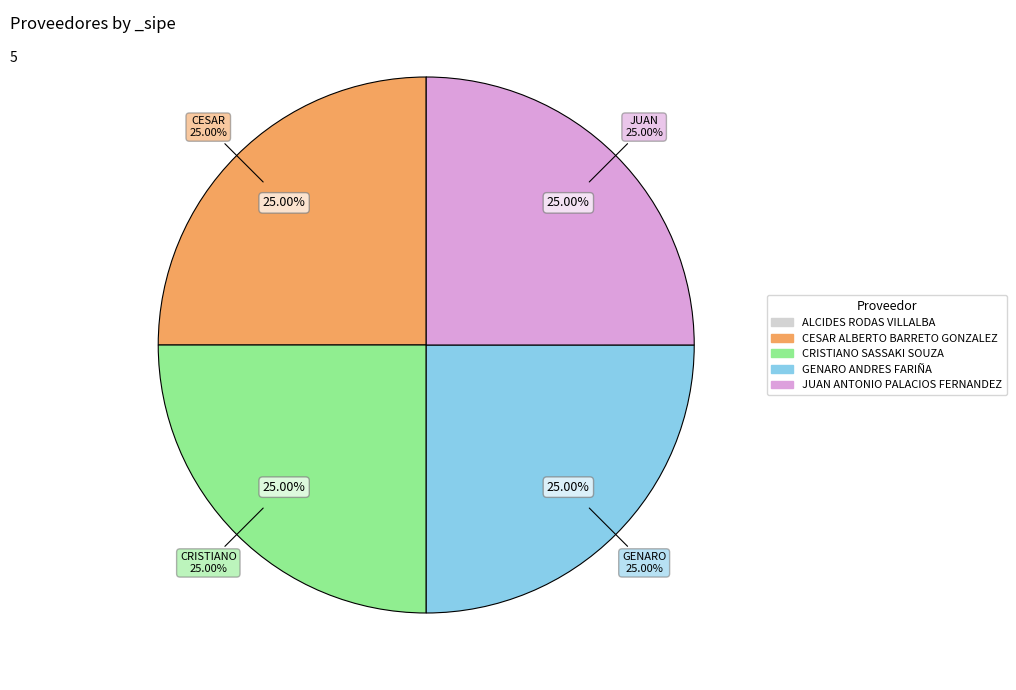

What portion of the pie excludes ALCIDES RODAS VILLALBA?

100.0%